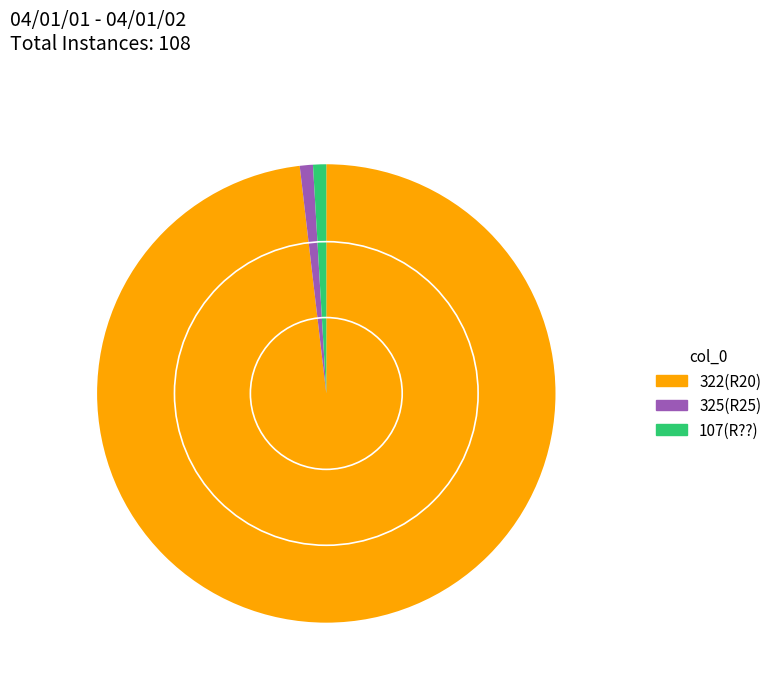

Which category has the biggest portion of the pie?

322(R20)